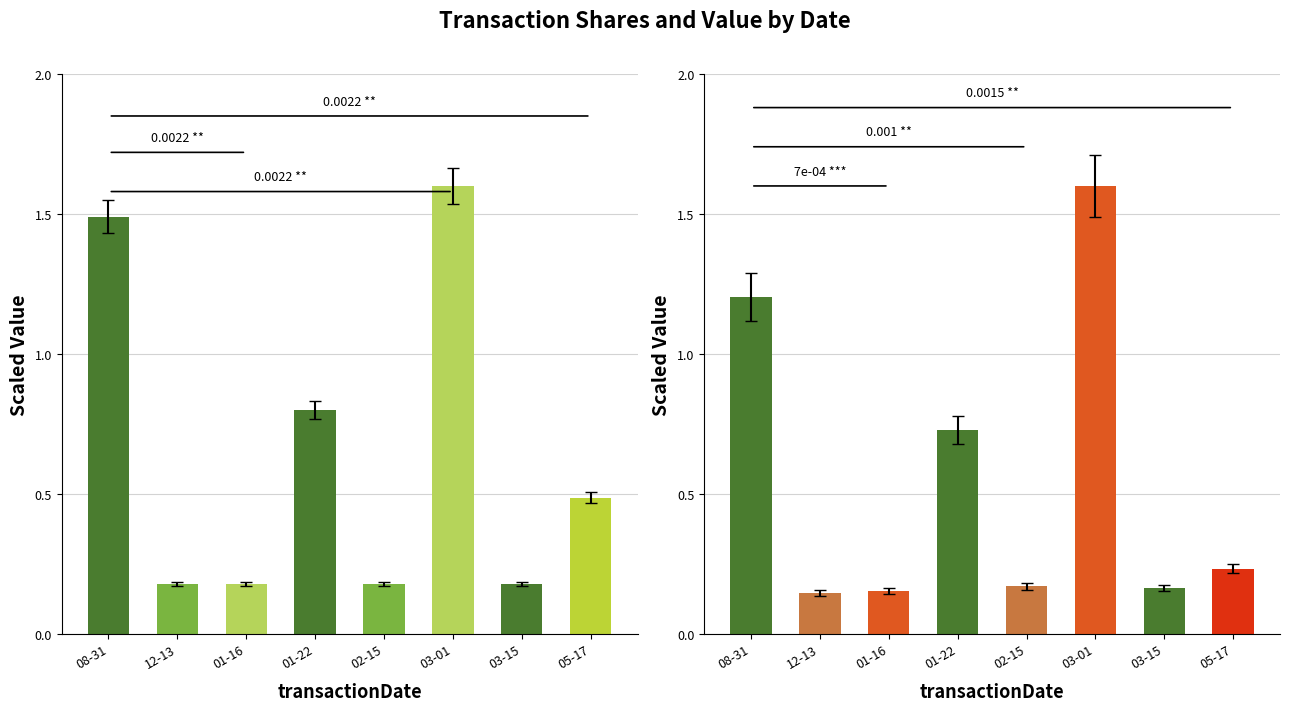

Reading right to left, list all the values displayed in this chart.

transactionShares: 0.5	0.2	1.6	0.2	0.8	0.2	0.2	1.5
transactionValue: 0.2	0.2	1.6	0.2	0.7	0.2	0.1	1.2